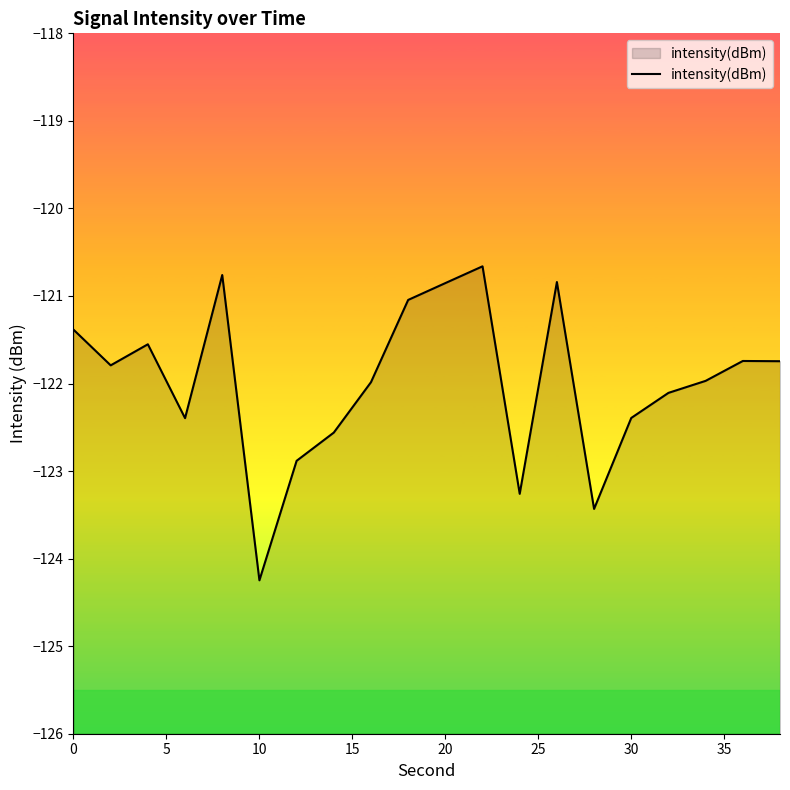

What is the difference between the maximum and second lowest values?

2.8